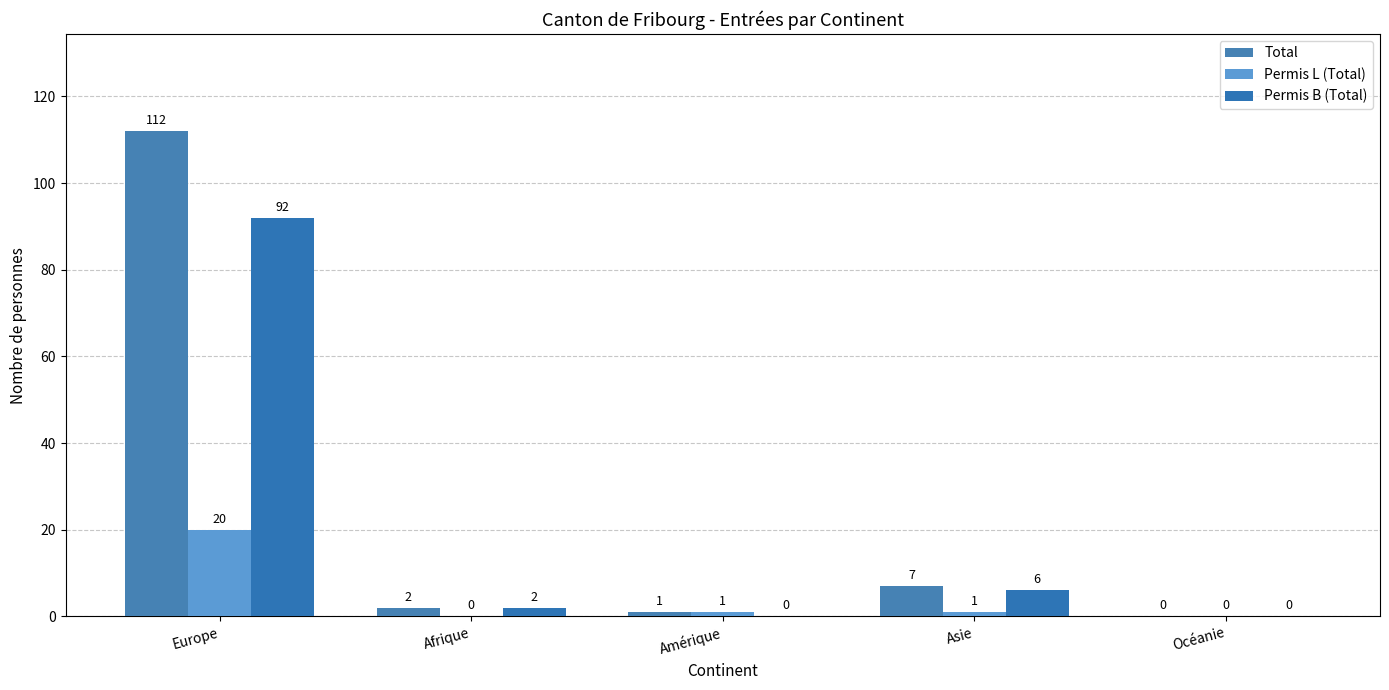

What are all the series names shown in the legend?

Total, Permis L (Total), Permis B (Total)